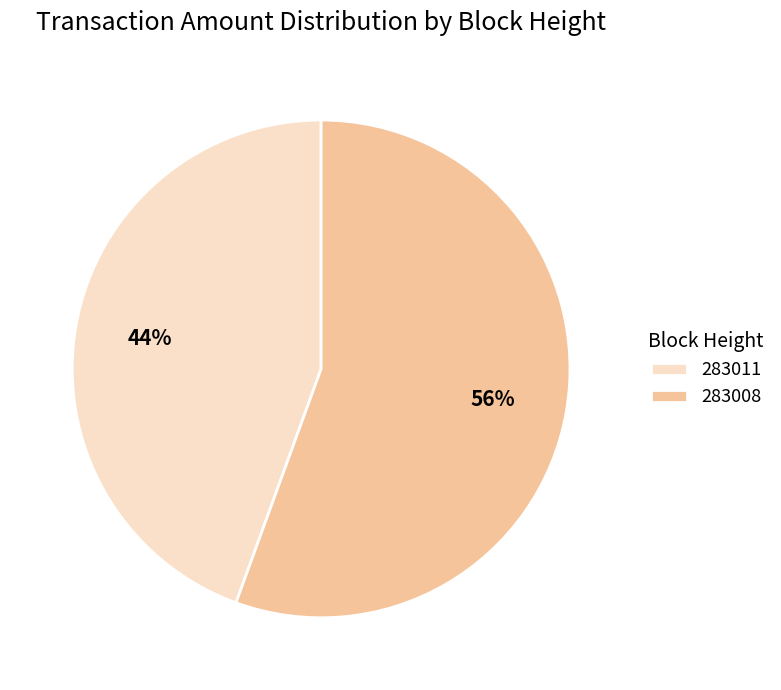

To the nearest percent, what is the average slice percentage?

50%